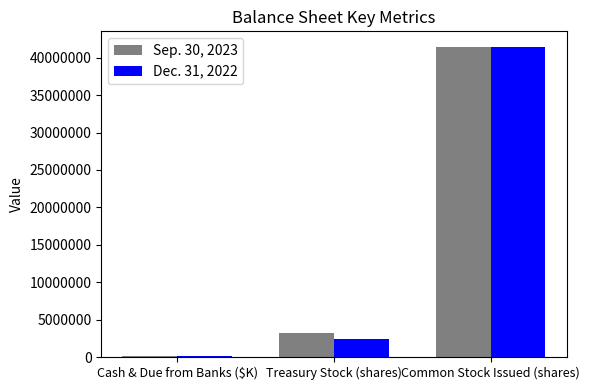

Which series has the largest range (max minus min)?

Dec. 31, 2022